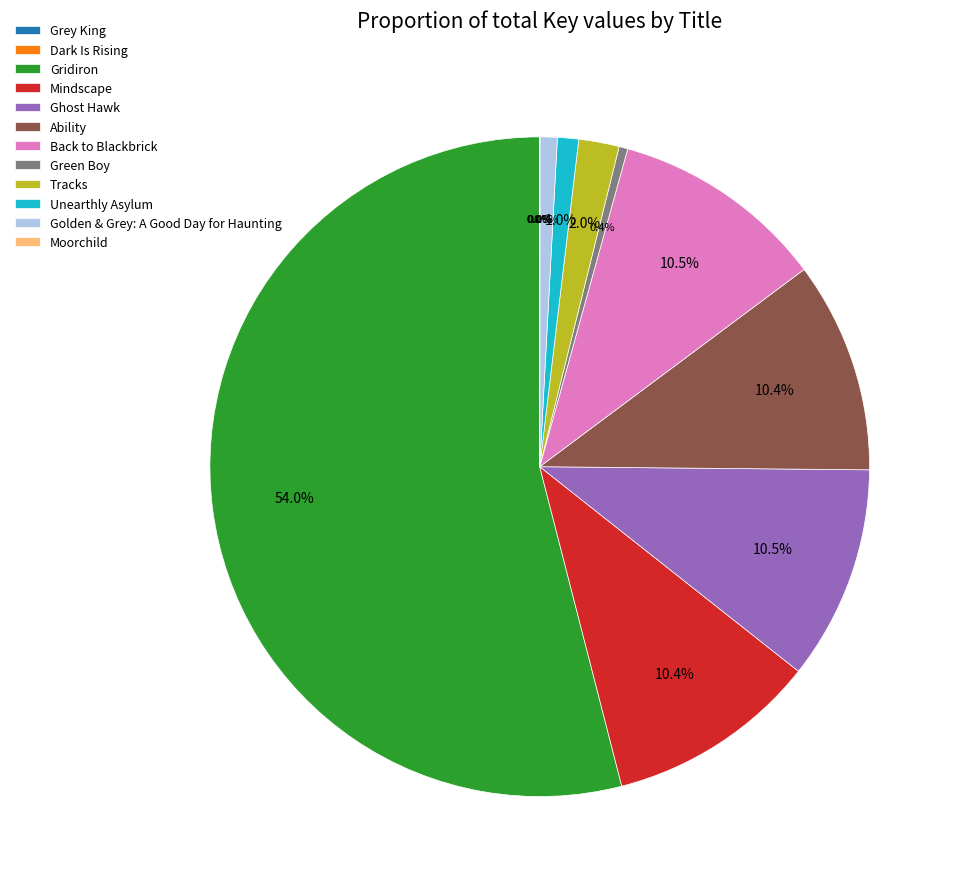

The Gridiron slice represents 68% of the pie. True or false?

False